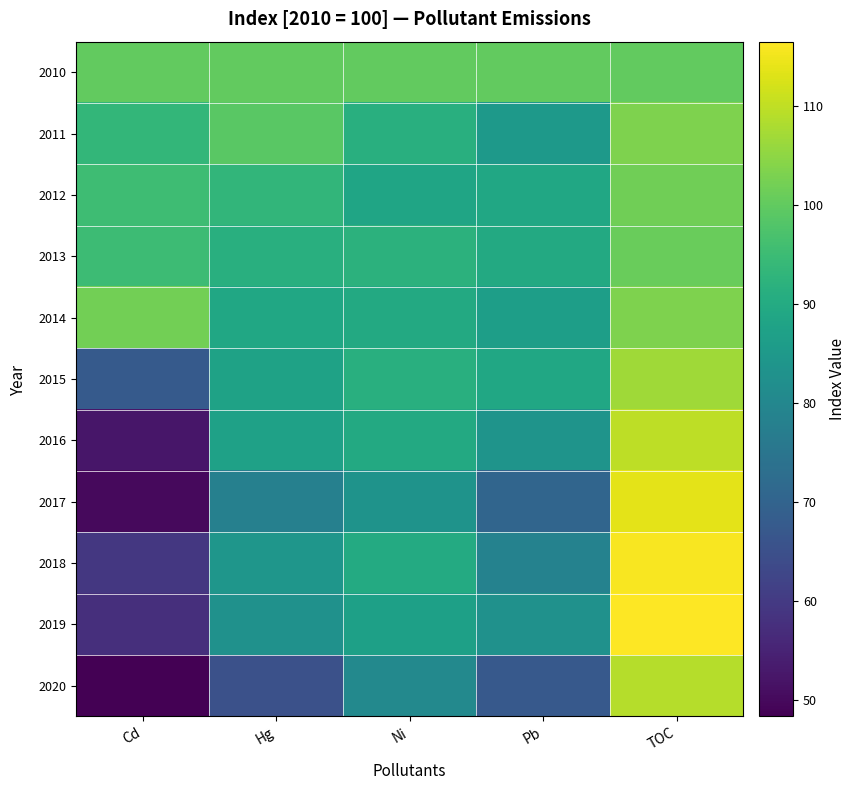

What is the maximum value shown in the chart?

116.5